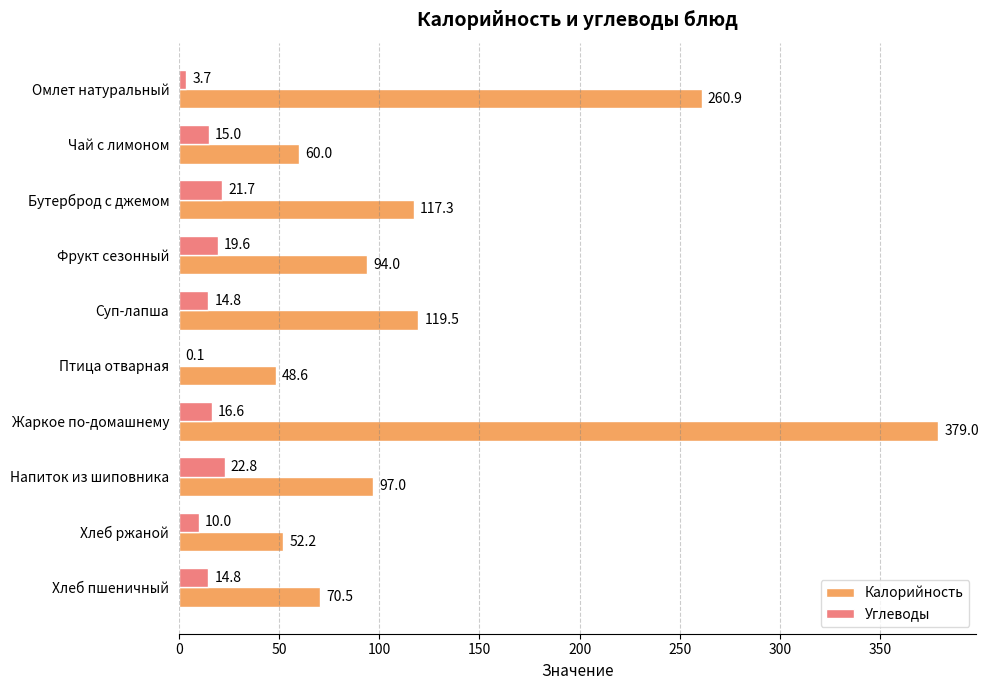

Which series has the largest total across all categories?

Калорийность